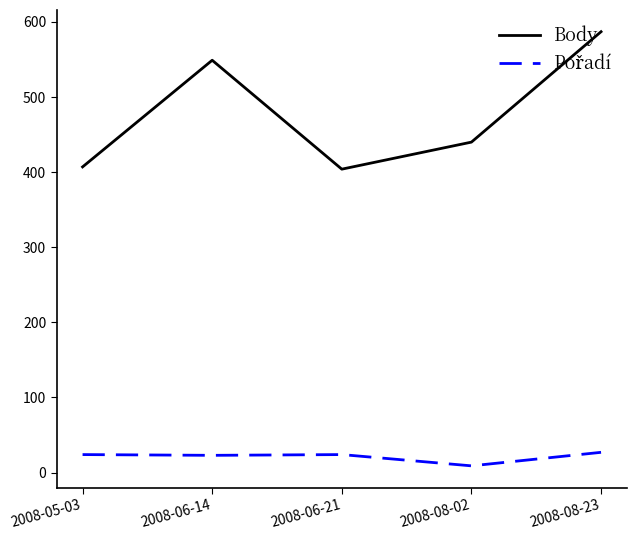

Is it true that Body equals 587 at 2008-08-23?

True